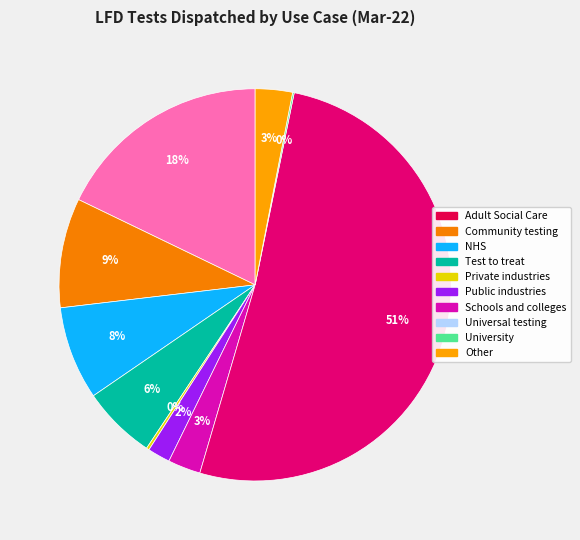

Is it true that Schools and colleges is 12% of the pie?

False